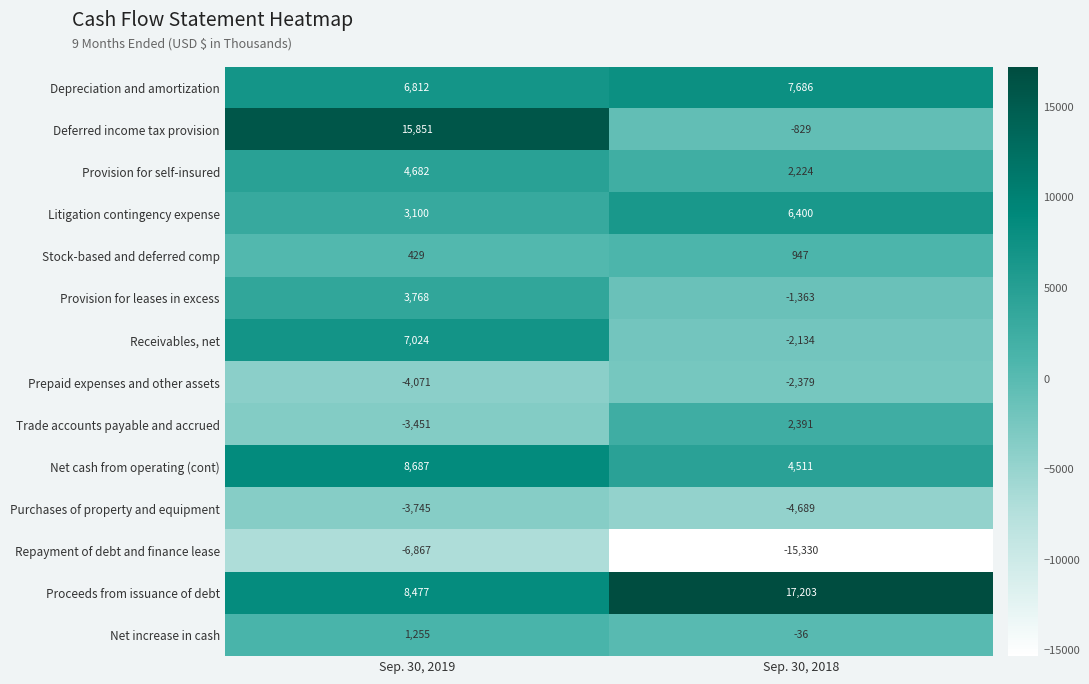

What is the difference between the maximum and minimum values in the Purchases of property and equipment series?

944